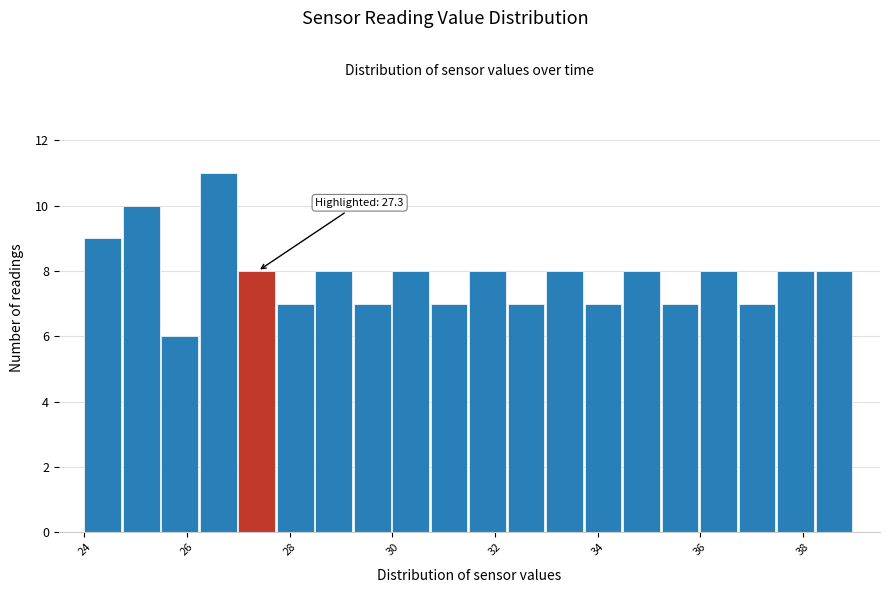

Read against the x-axis, roughly where is the centre of the tallest bar?

26.6